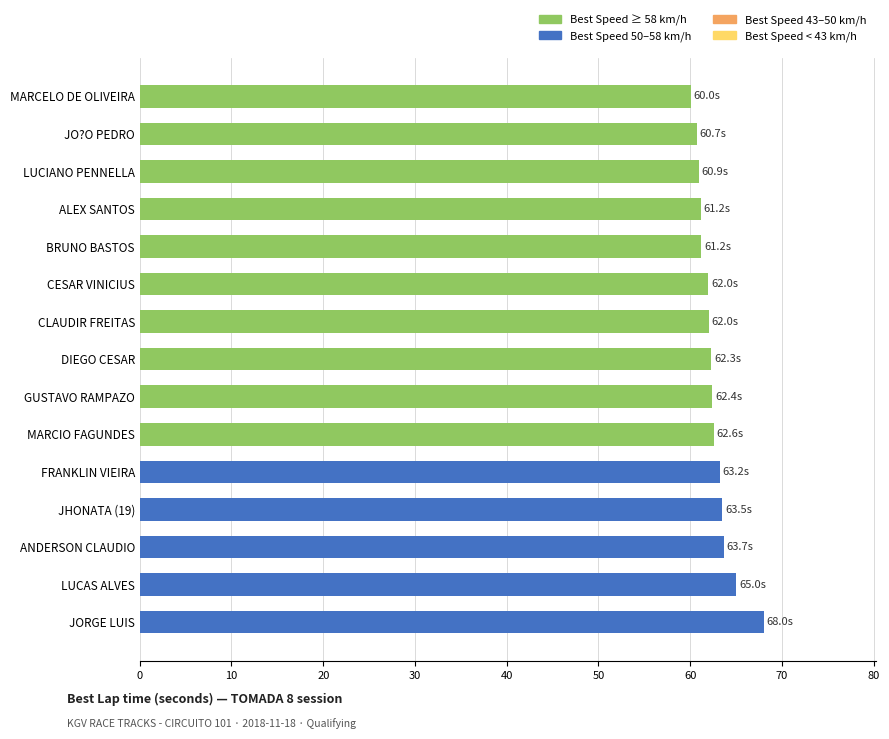

How many series are shown in this chart?

1